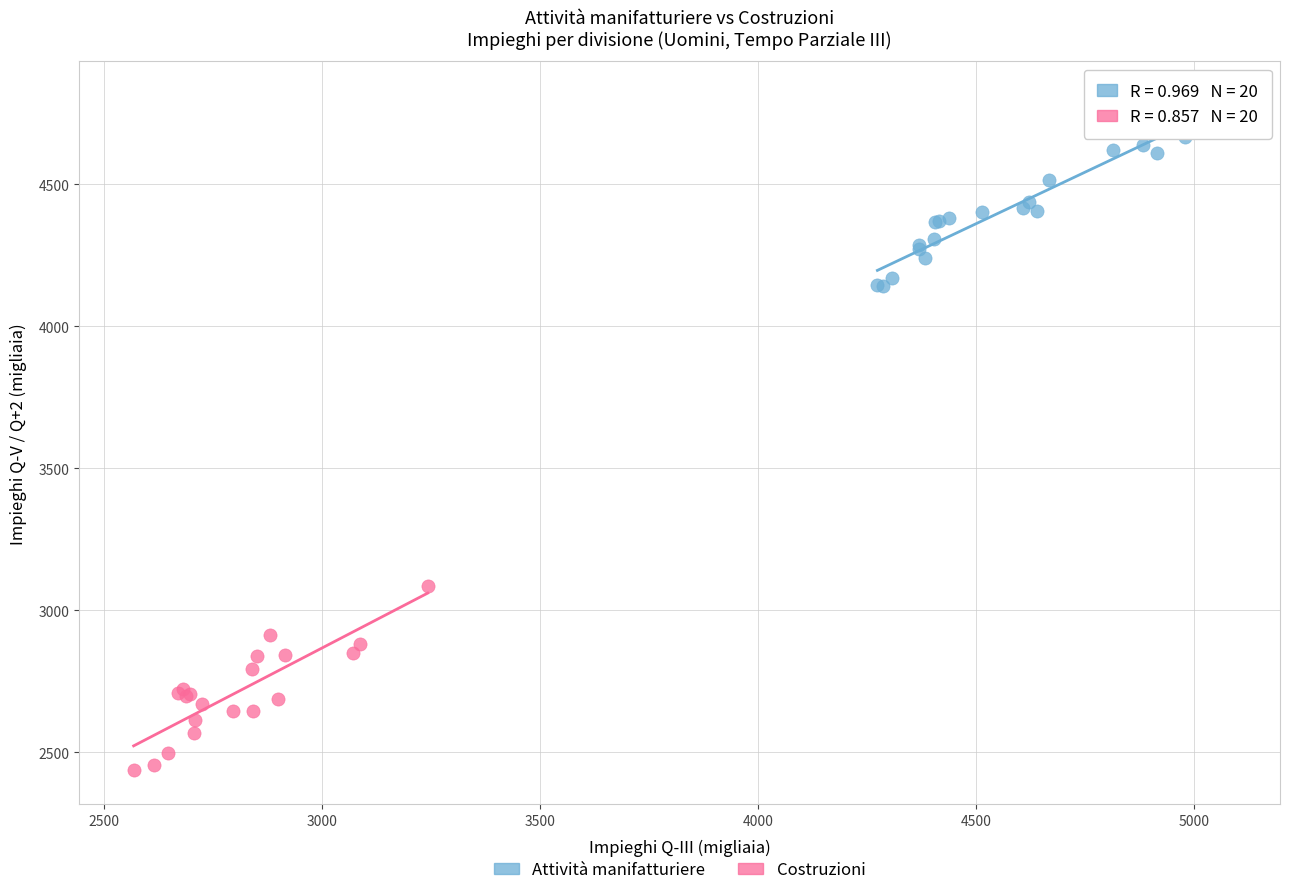

Which series contains the highest Y value?

Attività manifatturiere